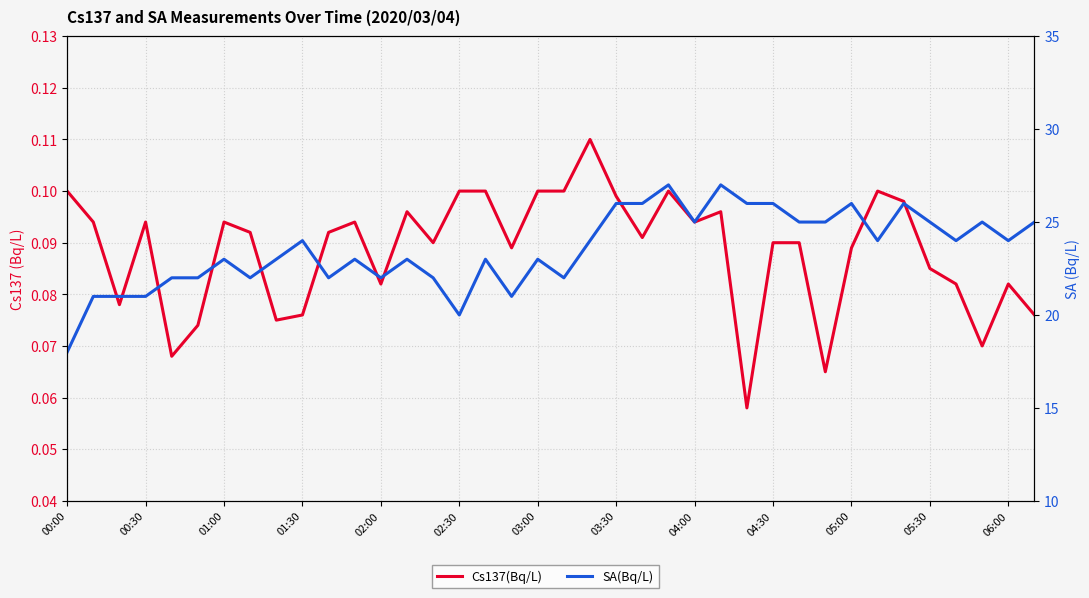

True or false: SA(Bq/L) and Cs137(Bq/L) cross at least once.

False